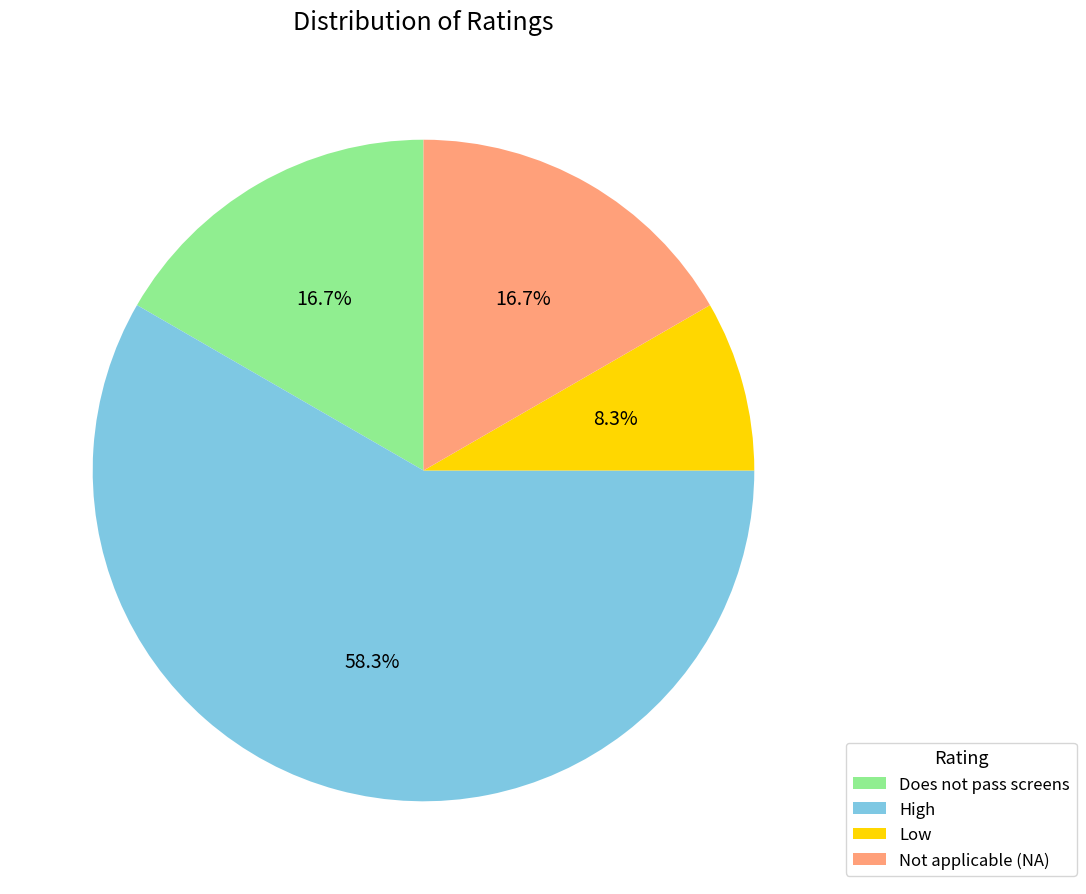

Which slice represents more than half of the pie?

High